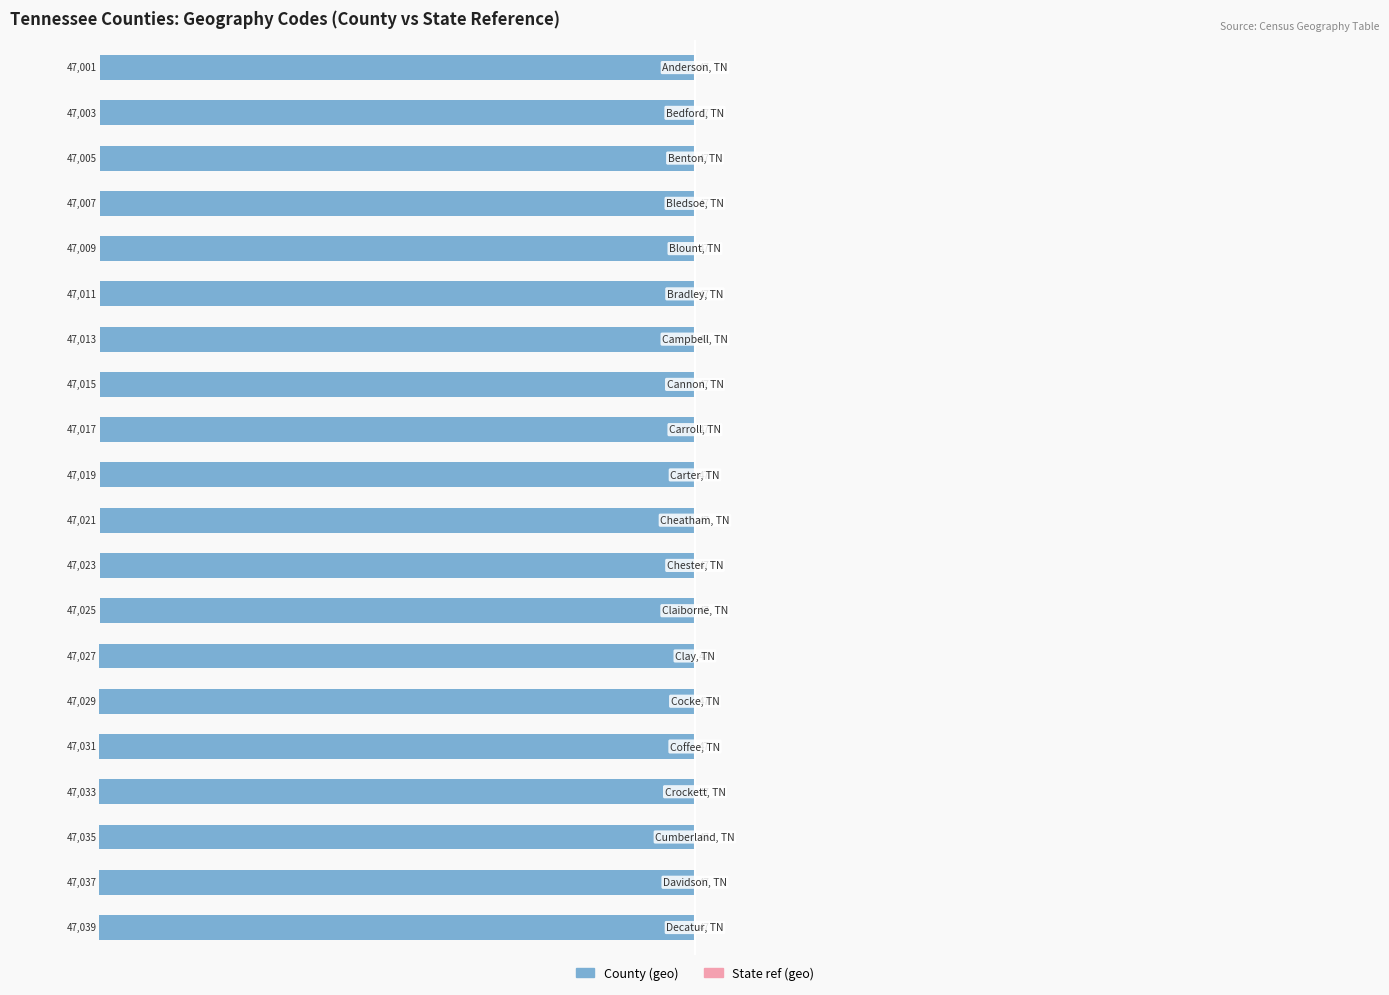

The State ref (geo) series shows 0.3 at 10. True or false?

False